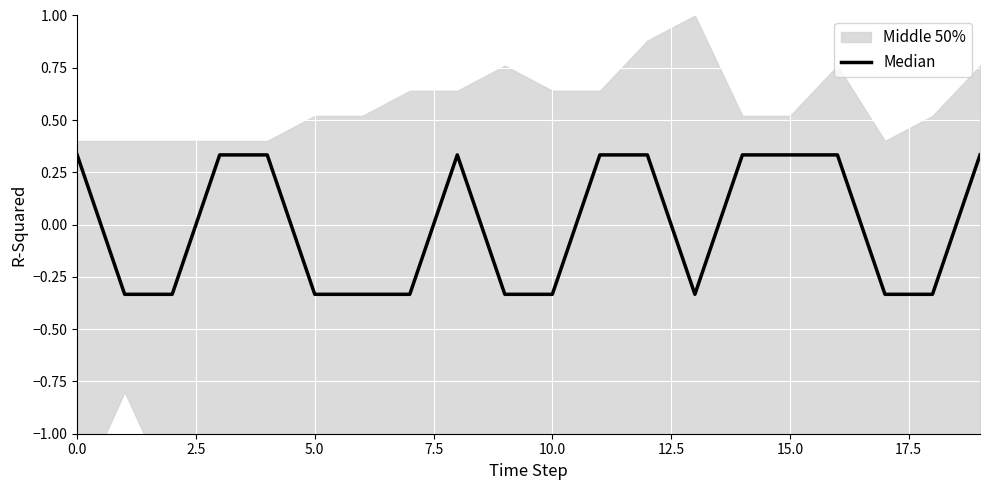

What is the value of the 12th point from the left?

0.3